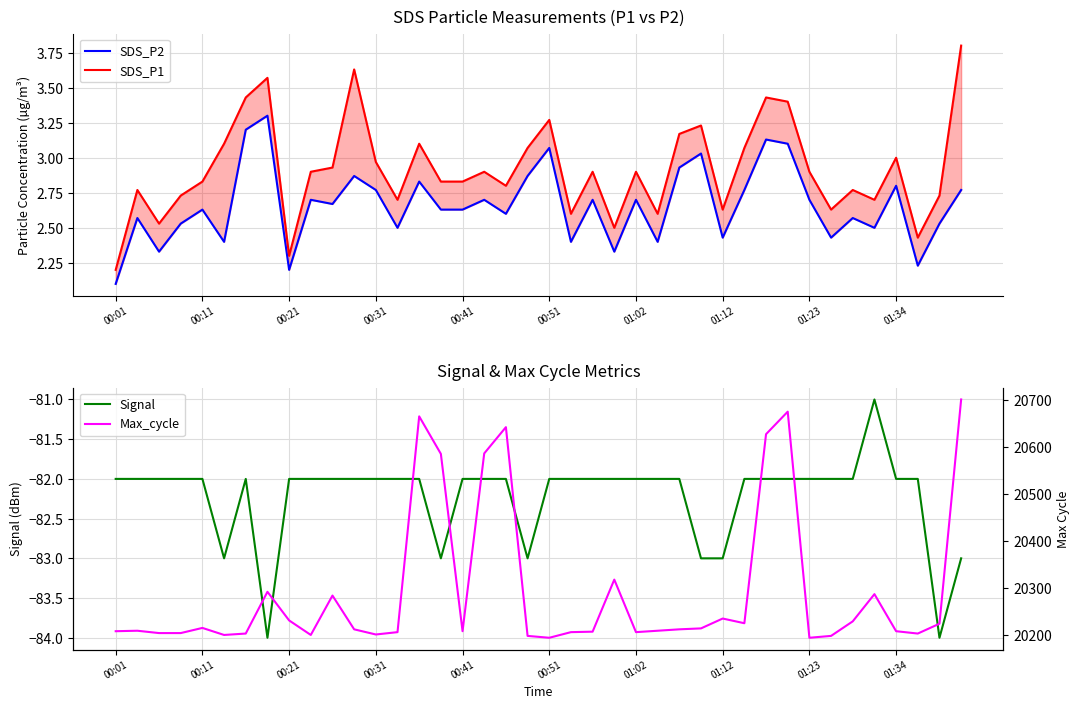

What is the maximum value shown in the chart?

20702.0